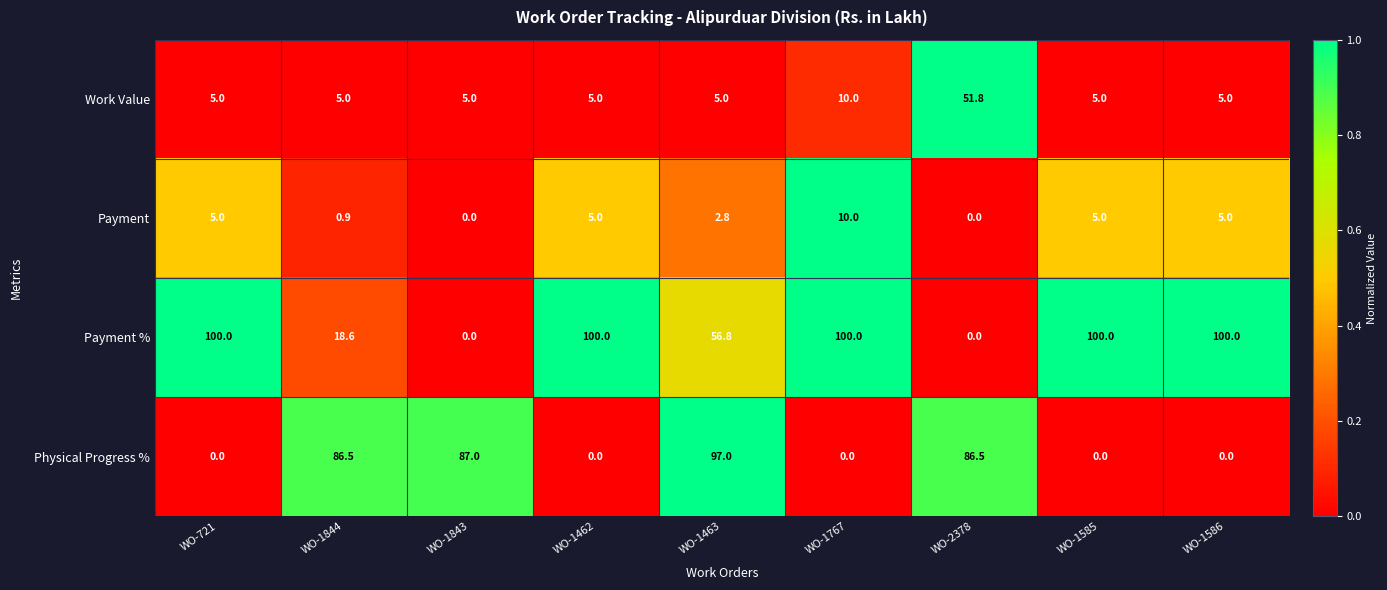

Where is Work Value nearest to the value 28?

WO-1767